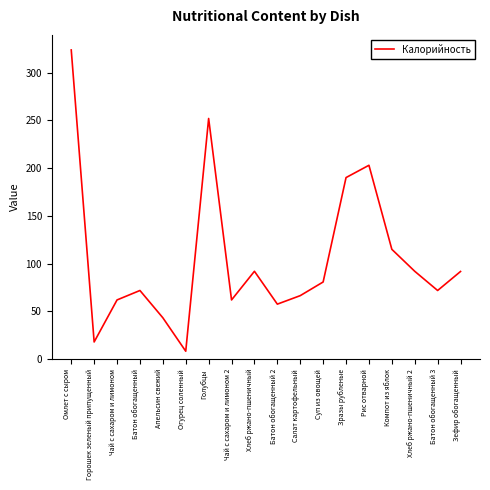

What position from the left is Хлеб ржано-пшеничный 2?

16